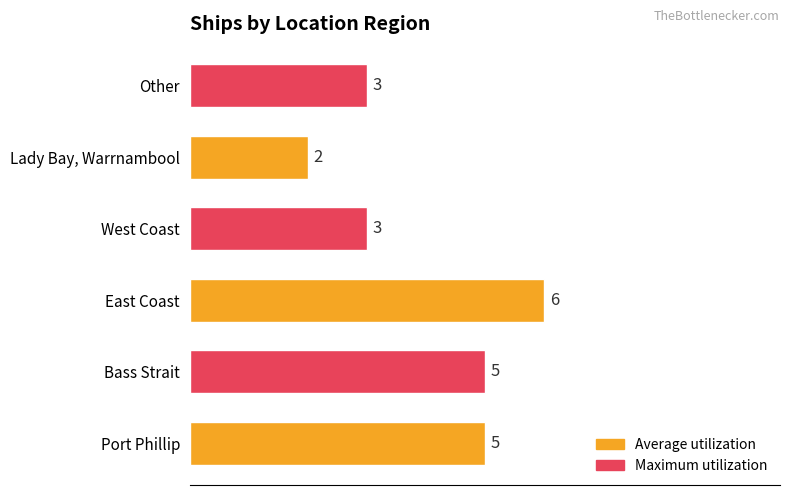

Which has a higher value, West Coast or Port Phillip?

Port Phillip